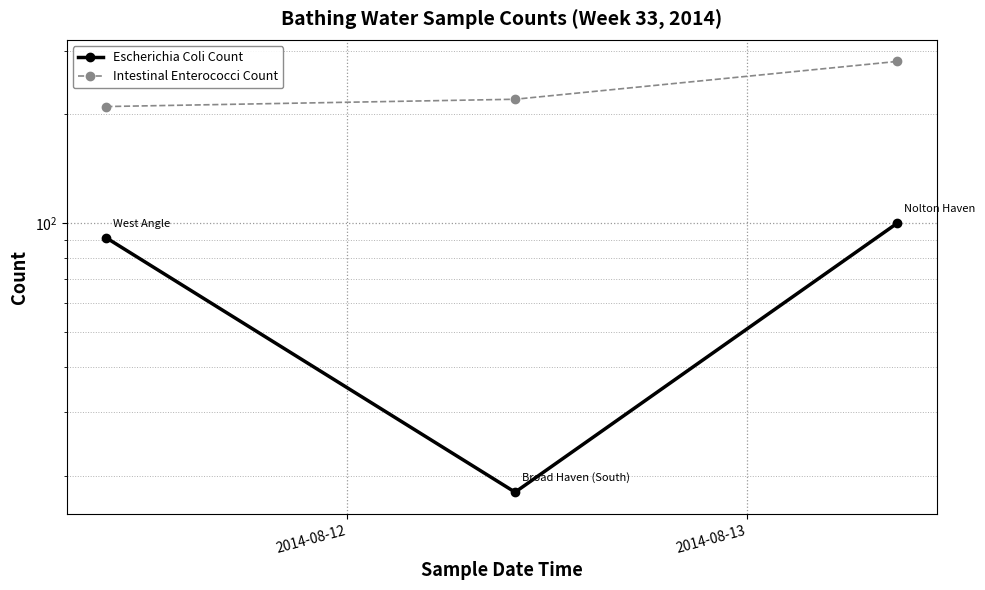

Rank the series at 2014-08-12 from highest to lowest value.

Intestinal Enterococci Count, Escherichia Coli Count